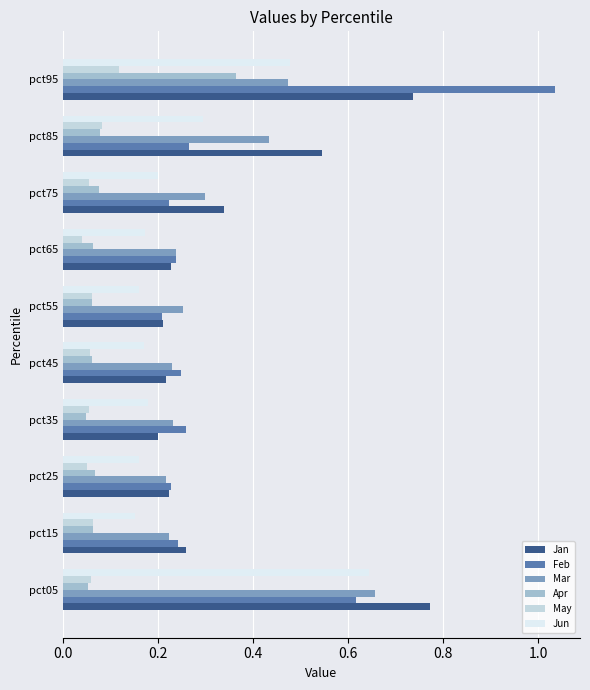

True or false: Jan has a value of 0.0 at pct65.

False